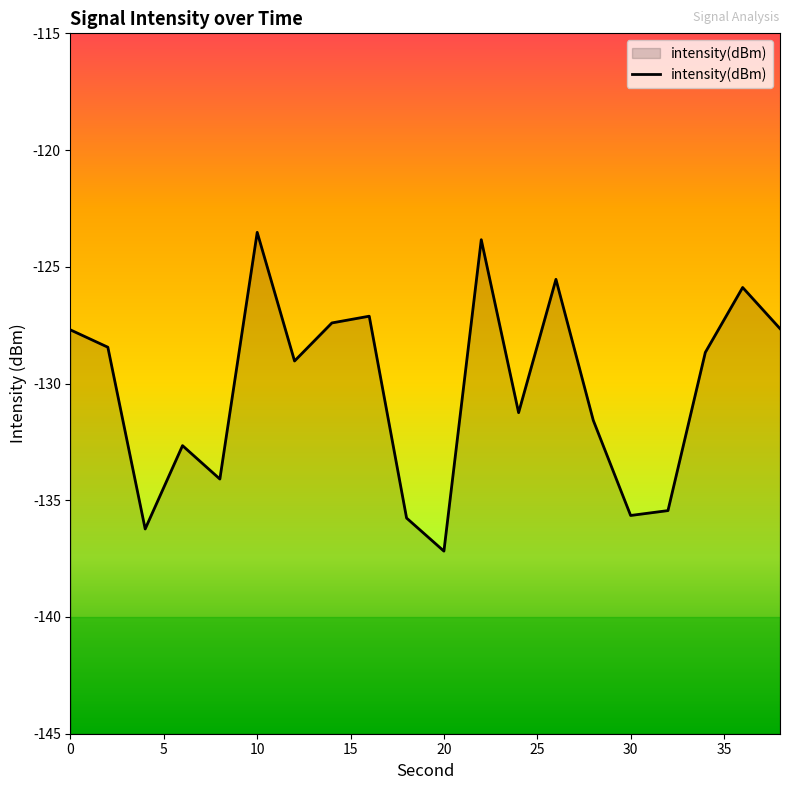

The value at 28 is -131.6. True or false?

True